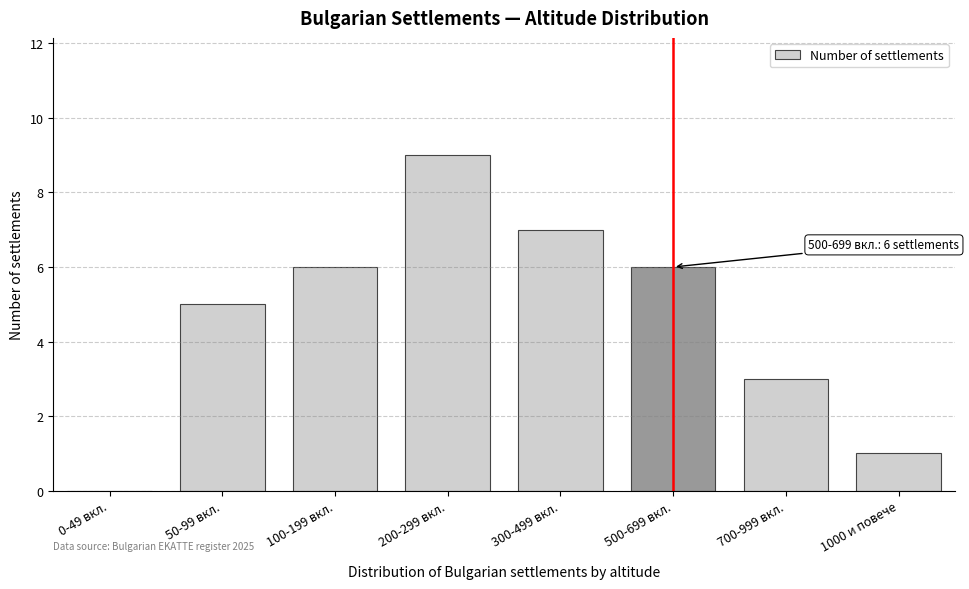

Reading left to right, what are all the values shown in this chart?

0-49 вкл.=0	50-99 вкл.=5	100-199 вкл.=6	200-299 вкл.=9	300-499 вкл.=7	500-699 вкл.=6	700-999 вкл.=3	1000 и повече=1